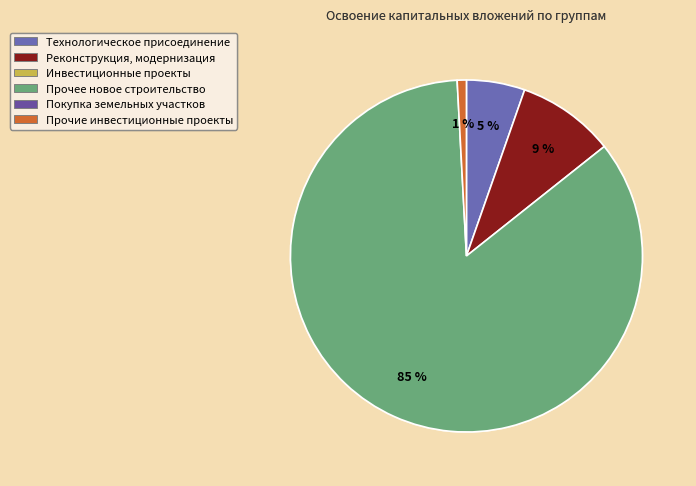

To the nearest percent, what is the average slice percentage?

25%